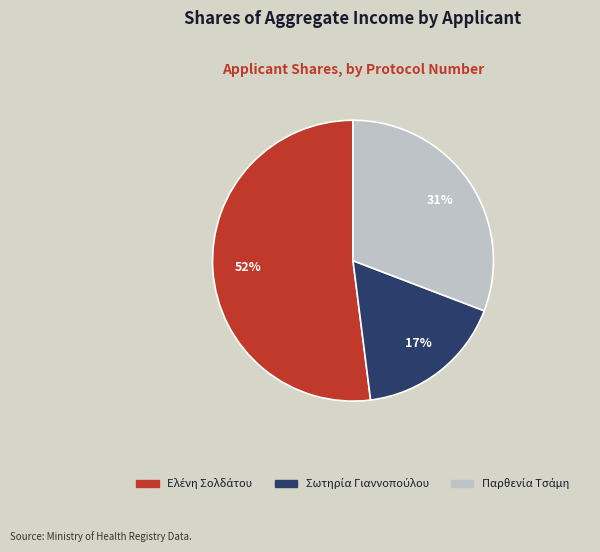

Is there a majority slice in this chart?

Yes